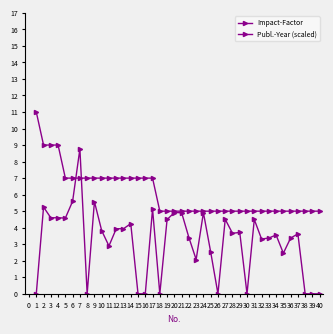

Which series has the widest spread of values?

Impact-Factor